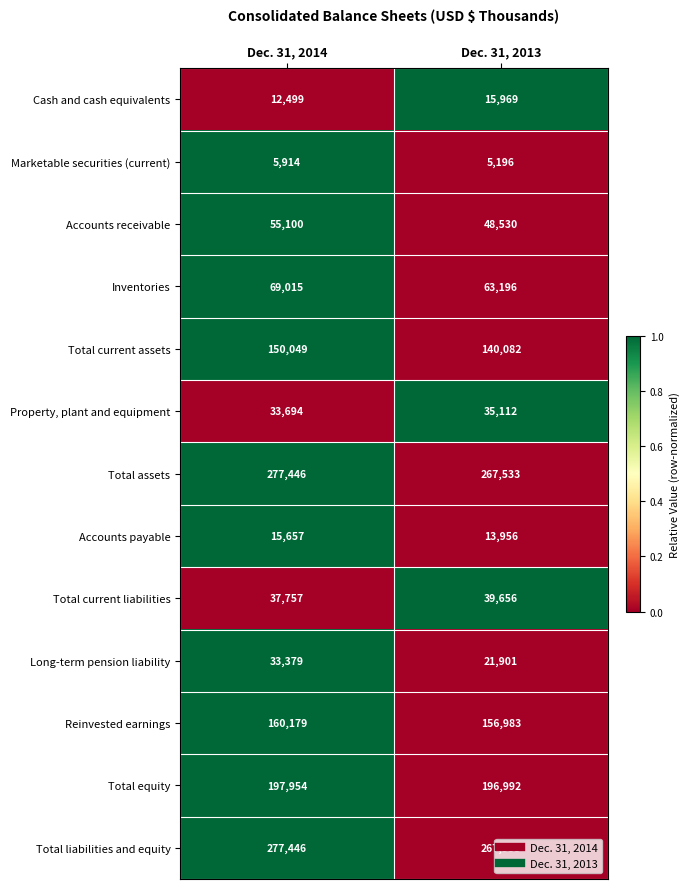

Which series has the largest range (max minus min)?

Long-term pension liability